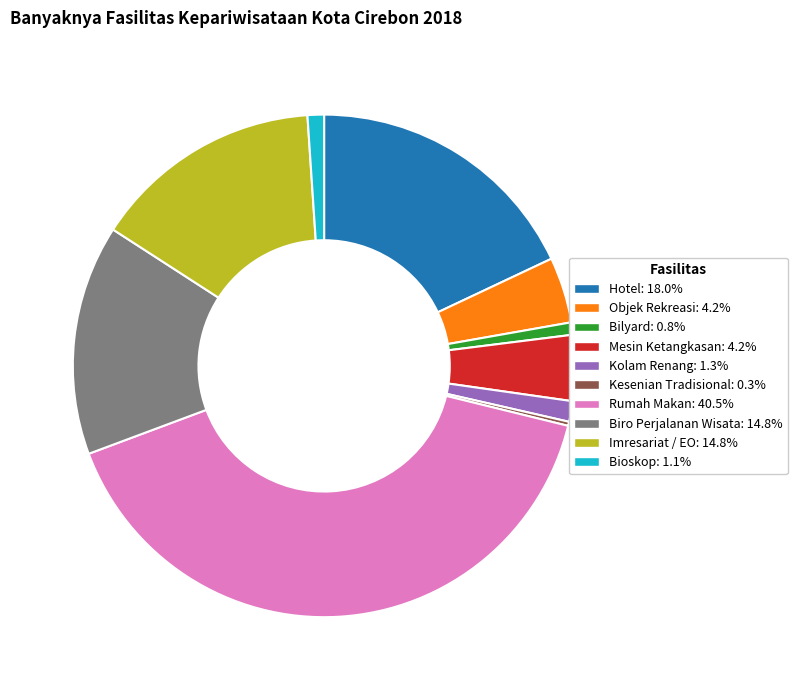

Does Bioskop: 1.1% account for over 50% of the chart?

No